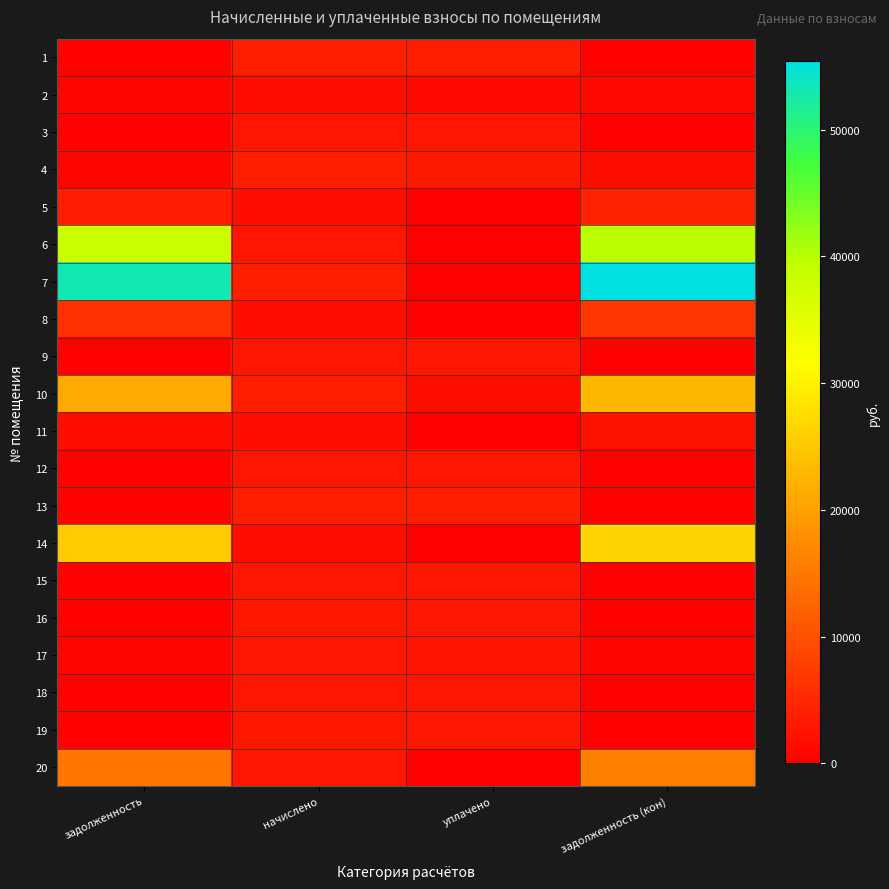

Reading right to left, extract all data points from this chart.

1: задолженность (кон)=423.1	уплачено=3757.1	начислено=3807.4	задолженность=423.1
2: задолженность (кон)=1267.2	уплачено=1368.3	начислено=1878.9	задолженность=627.2
3: задолженность (кон)=304.9	уплачено=2711.1	начислено=2747.1	задолженность=305.2
4: задолженность (кон)=1871.3	уплачено=3079.4	начислено=3813.7	задолженность=589.2
5: задолженность (кон)=4356.8	уплачено=0.0	начислено=1878.9	задолженность=3642.9
6: задолженность (кон)=39854.8	уплачено=187.8	начислено=2765.6	задолженность=38187.1
7: задолженность (кон)=55409.2	уплачено=0.0	начислено=3826.0	задолженность=53095.3
8: задолженность (кон)=6785.6	уплачено=0.0	начислено=1878.9	задолженность=6018.9
9: задолженность (кон)=305.2	уплачено=2710.7	начислено=2747.1	задолженность=305.2
10: задолженность (кон)=22883.4	уплачено=1838.1	начислено=3819.8	задолженность=21168.6
11: задолженность (кон)=2266.0	уплачено=0.0	начислено=1878.9	задолженность=1601.2
12: задолженность (кон)=303.9	уплачено=2698.5	начислено=2734.7	задолженность=303.9
13: задолженность (кон)=425.8	уплачено=3781.5	начислено=3832.2	задолженность=425.8
14: задолженность (кон)=26313.7	уплачено=0.0	начислено=1878.9	задолженность=25191.8
15: задолженность (кон)=305.9	уплачено=2716.9	начислено=2753.3	задолженность=305.9
16: задолженность (кон)=328.0	уплачено=2912.6	начислено=2951.6	задолженность=328.0
17: задолженность (кон)=878.0	уплачено=2376.4	начислено=2722.2	задолженность=755.9
18: задолженность (кон)=305.9	уплачено=2716.9	начислено=2753.3	задолженность=305.9
19: задолженность (кон)=327.3	уплачено=2906.6	начислено=2945.5	задолженность=327.3
20: задолженность (кон)=15920.3	уплачено=0.0	начислено=2734.7	задолженность=14678.6